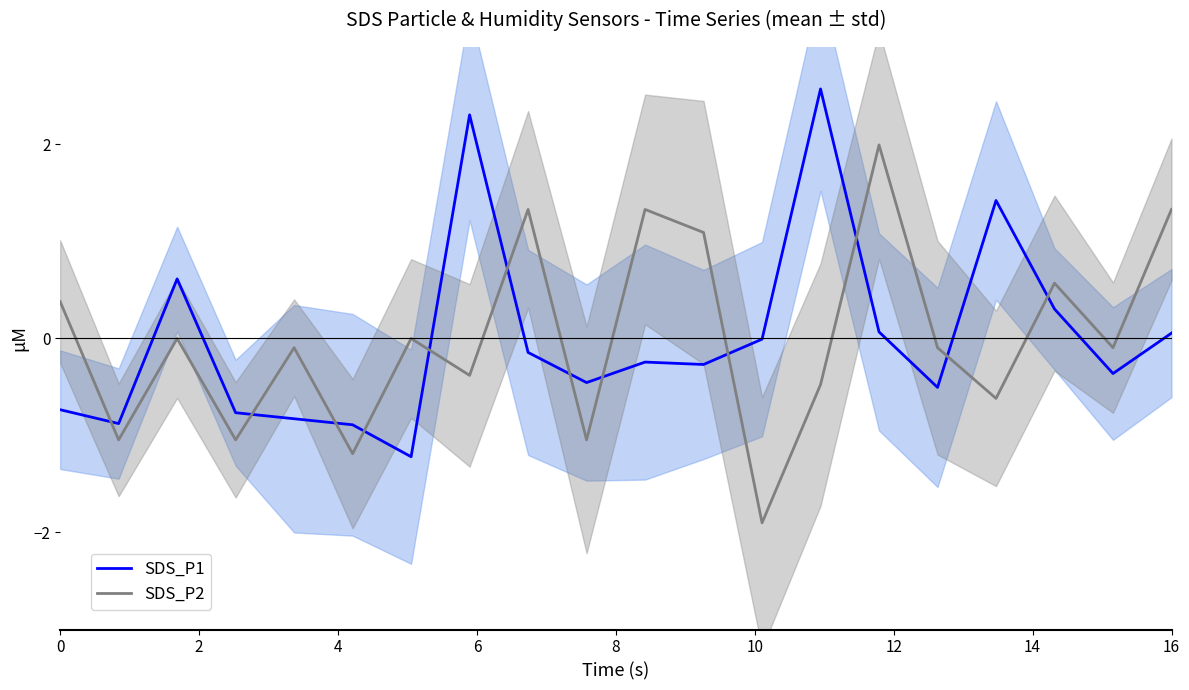

Does the chart display data point markers on the line(s)?

No